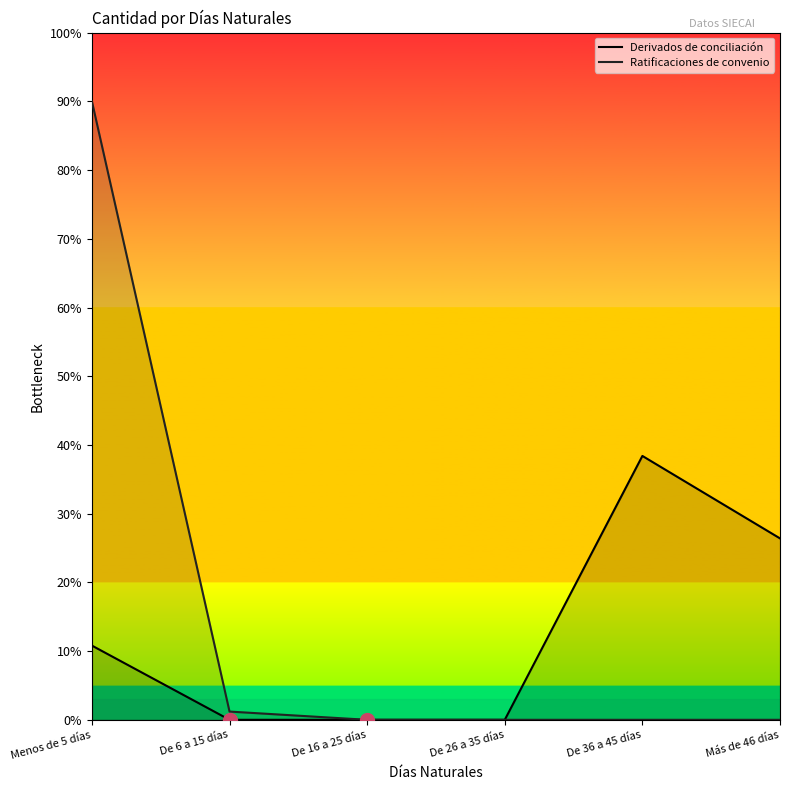

True or false: Ratificaciones de convenio has more than 1 points higher than both neighbors.

False